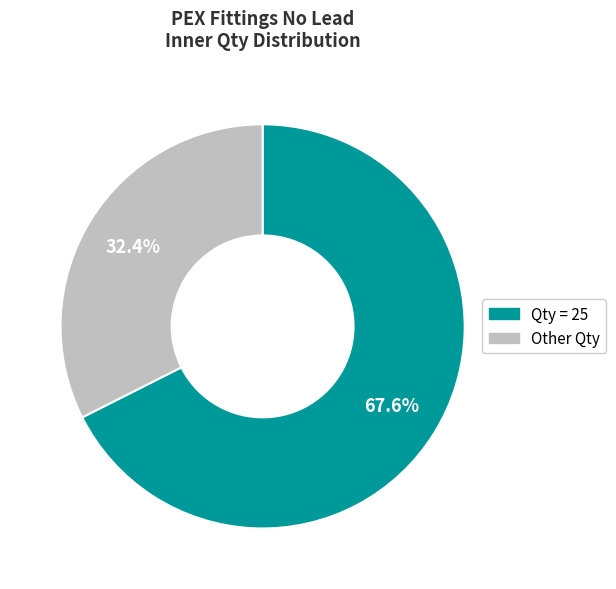

Is there a majority slice in this chart?

Yes